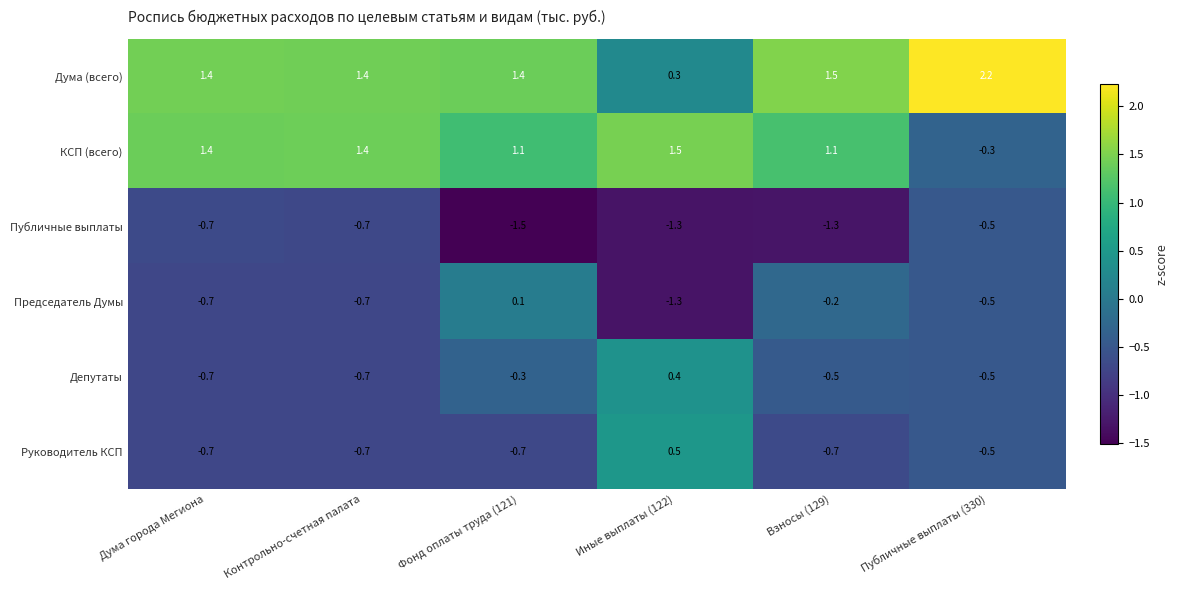

Where does the КСП (всего) series first go above 1?

Дума города Мегиона